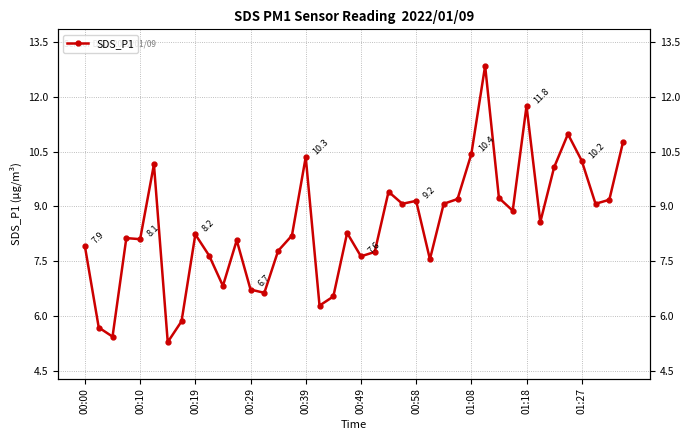

Reading left to right, extract all data points from this chart.

7.9	5.7	5.4	8.1	8.1	10.2	5.3	5.8	8.2	7.7	6.8	8.1	6.7	6.6	7.8	8.2	10.3	6.3	6.5	8.3	7.6	7.8	9.4	9.1	9.2	7.5	9.1	9.2	10.4	12.8	9.2	8.9	11.8	8.6	10.1	11.0	10.2	9.1	9.2	10.8